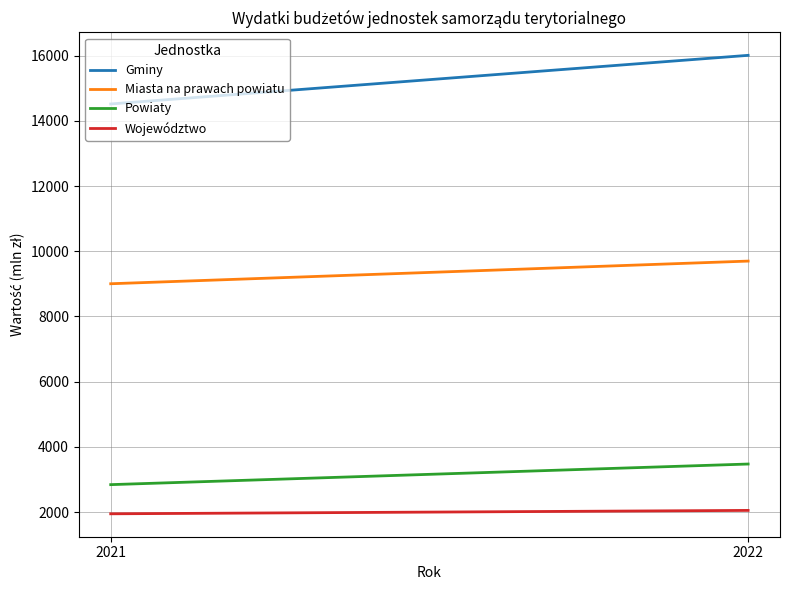

What are all the series names shown in the legend?

Gminy, Miasta na prawach powiatu, Powiaty, Województwo